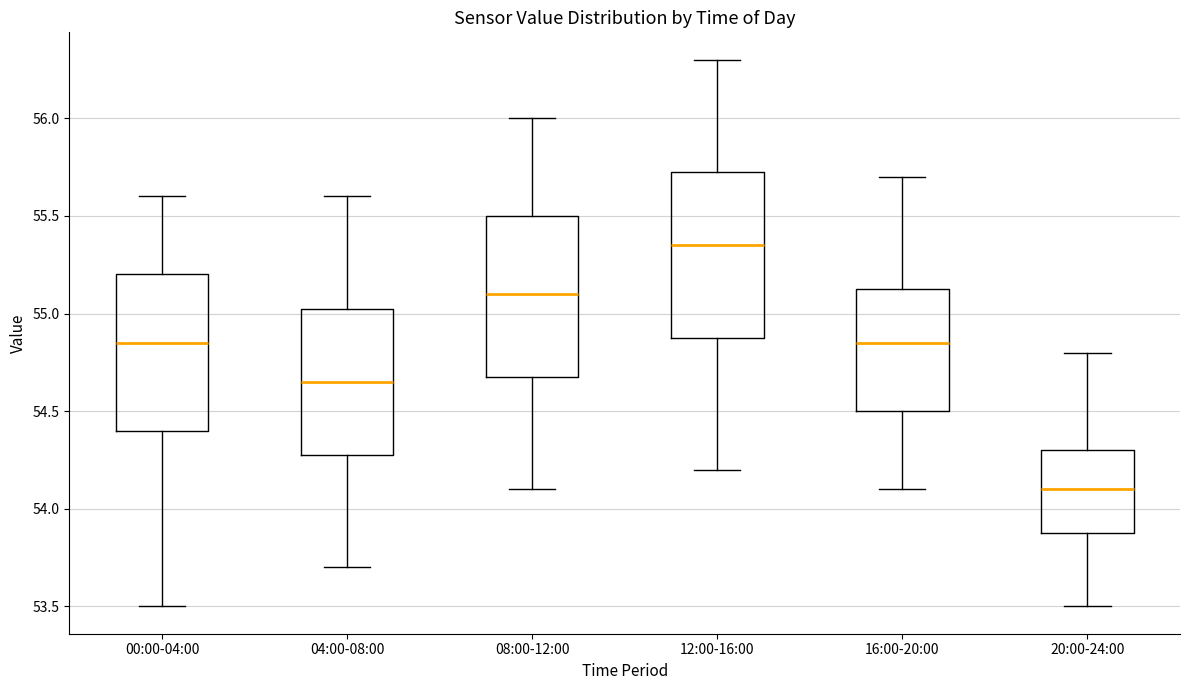

Which box's median line is the highest?

12:00-16:00